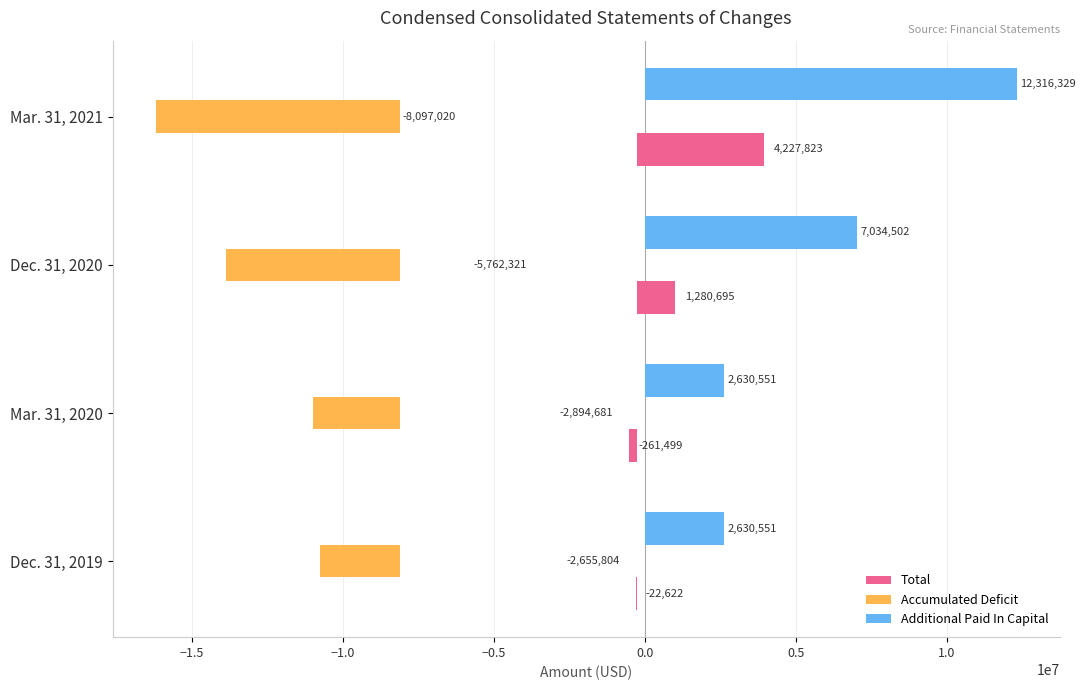

Reading right to left, transcribe all the data shown in this chart.

Total: 4227823	1280695	-261499	-22622
Accumulated Deficit: -8097020	-5762321	-2894681	-2655804
Additional Paid In Capital: 12316329	7034502	2630551	2630551